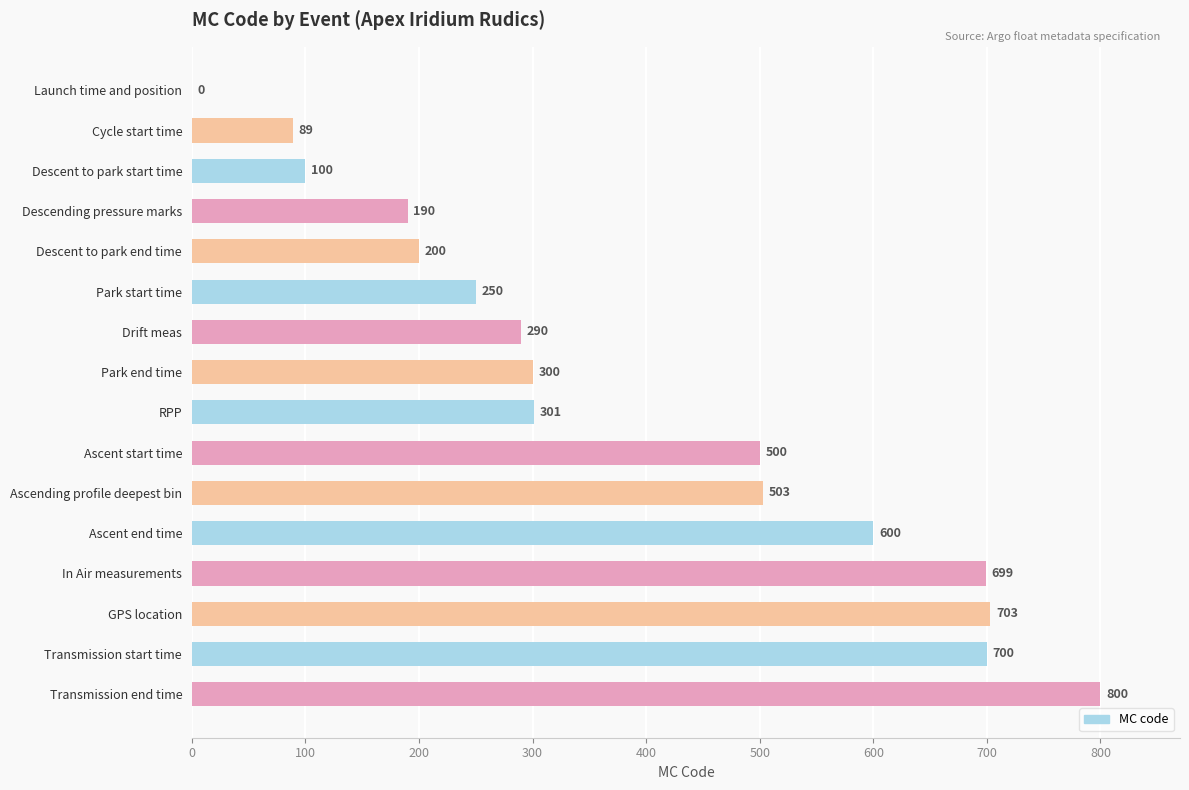

Which category has the highest value across all series?

Transmission end time